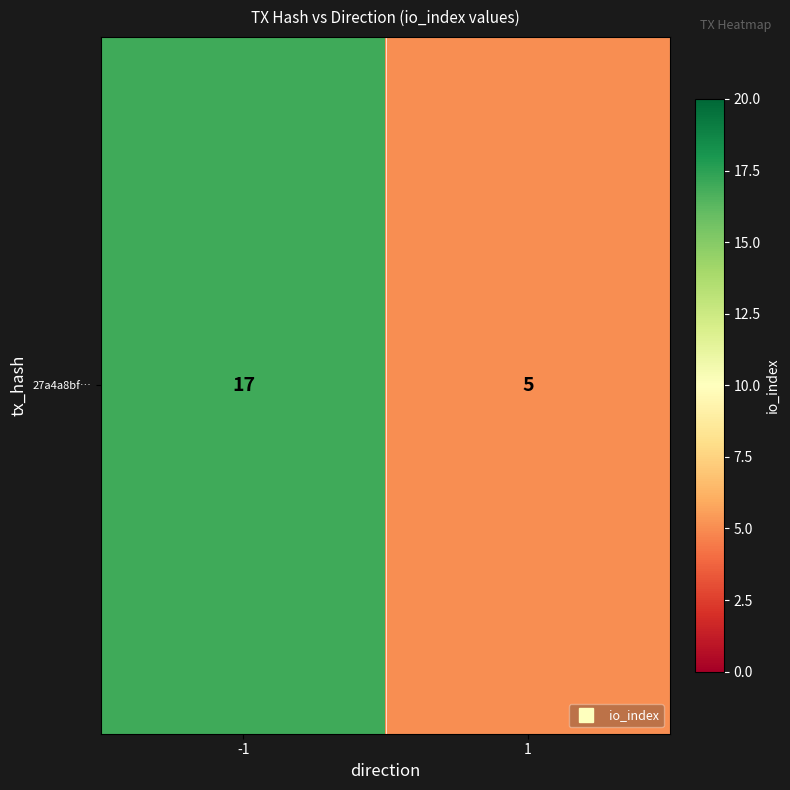

Count the values in the range 5 to 17.

2